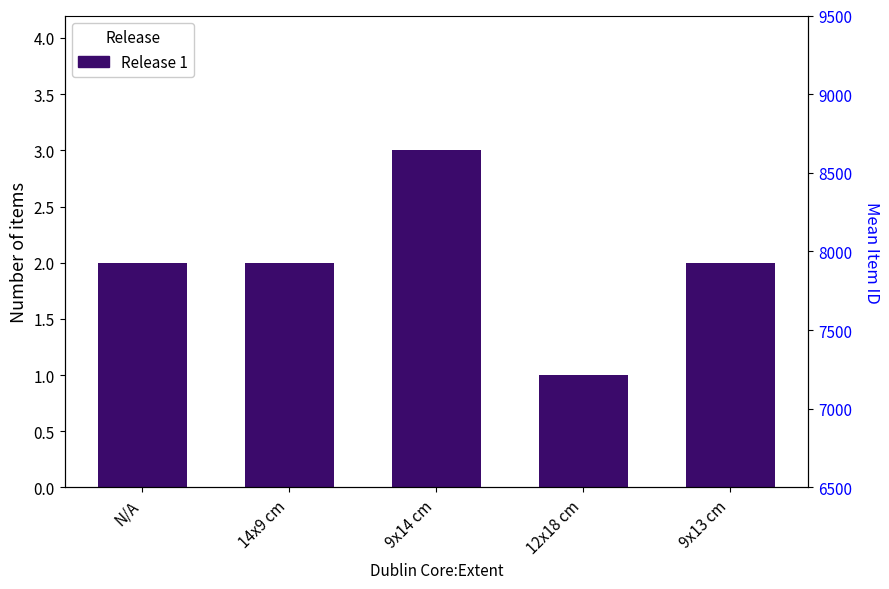

At which category is the sum across all series the highest?

9x13 cm